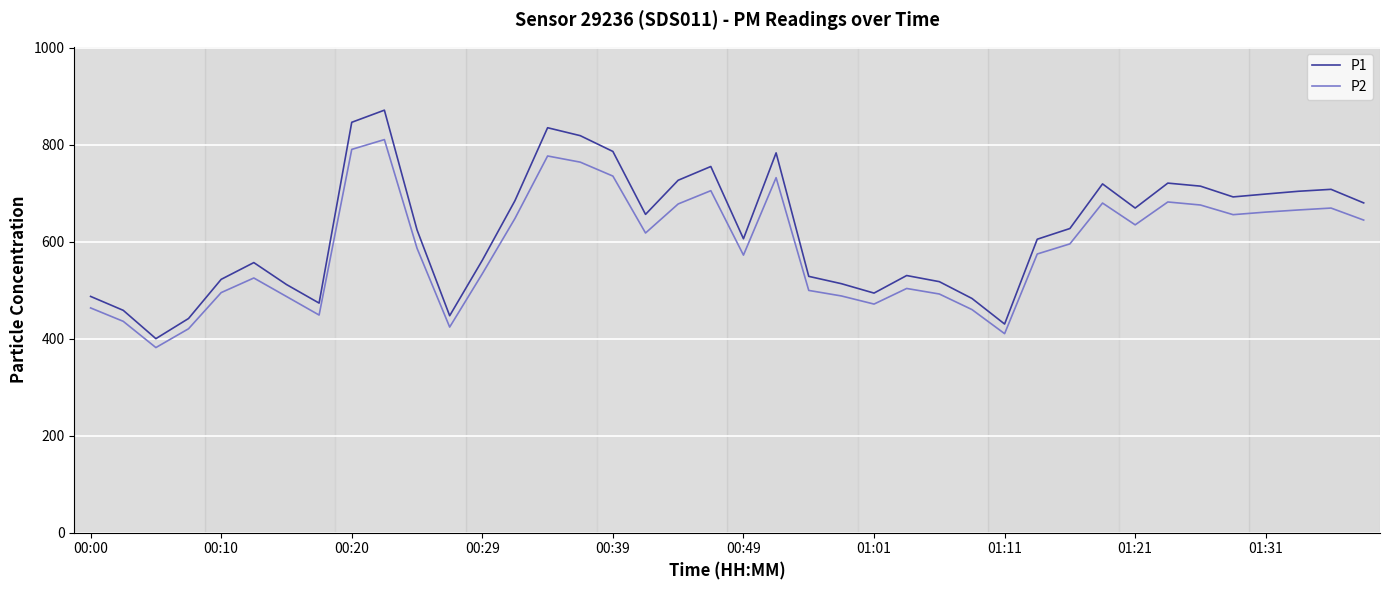

Count the number of categories in the chart.

40